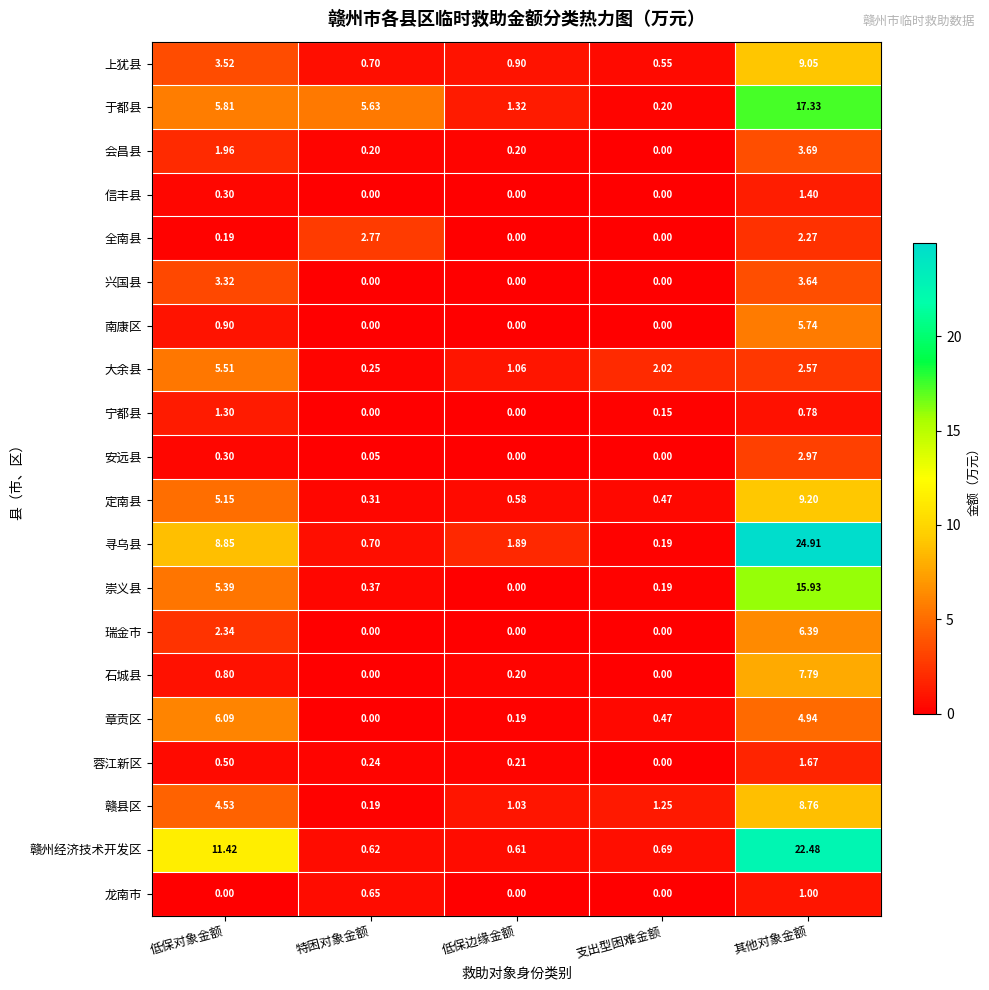

Between 特困对象金额 and 其他对象金额, which series saw the biggest shift?

寻乌县